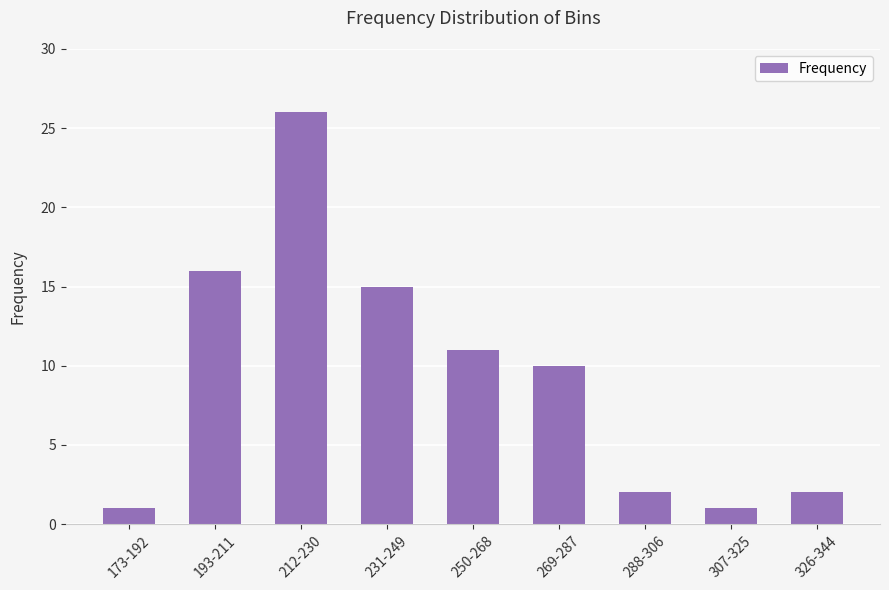

What is the difference between the values at 269-287 and 193-211?

6